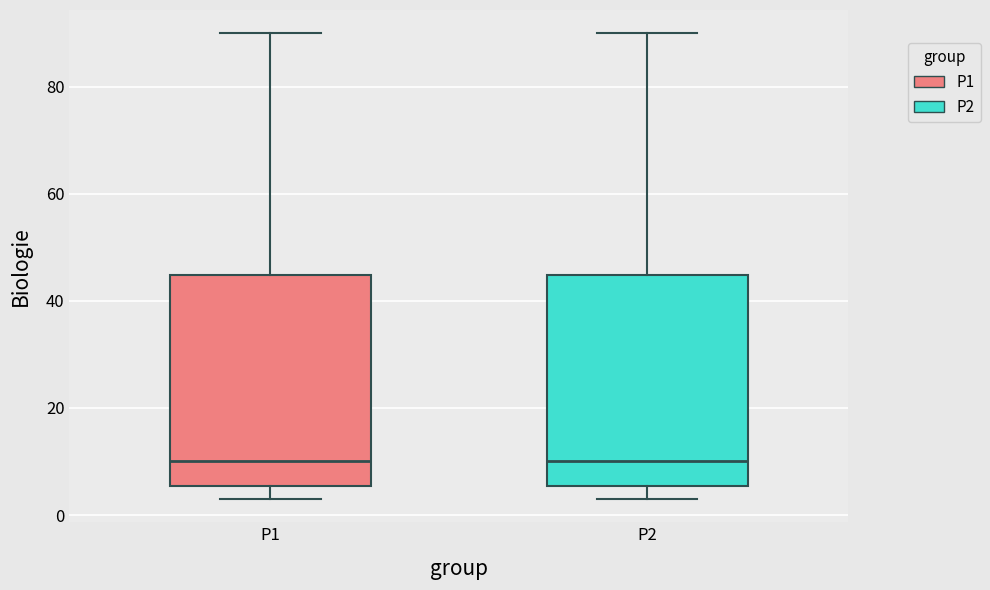

Where does the median line of the box for P2 sit on the y-axis? The values are not printed on the chart, so give them approximately, as read against the axis.

10